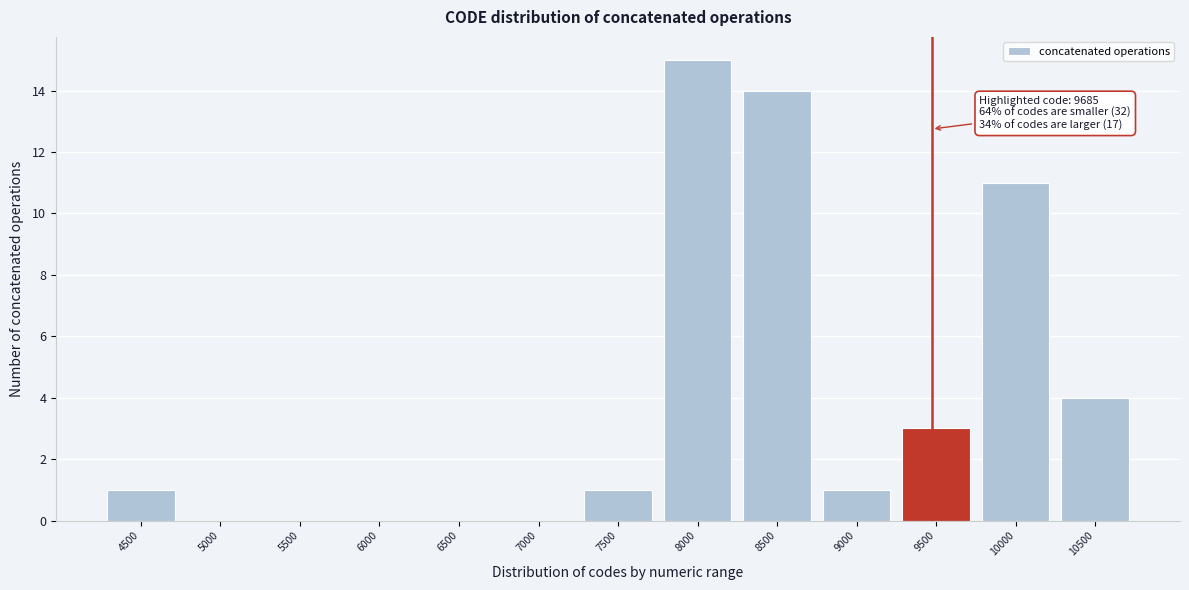

Reading right to left, what are all the values shown in this chart?

10500=4	10000=11	9500=3	9000=1	8500=14	8000=15	7500=1	7000=0	6500=0	6000=0	5500=0	5000=0	4500=1